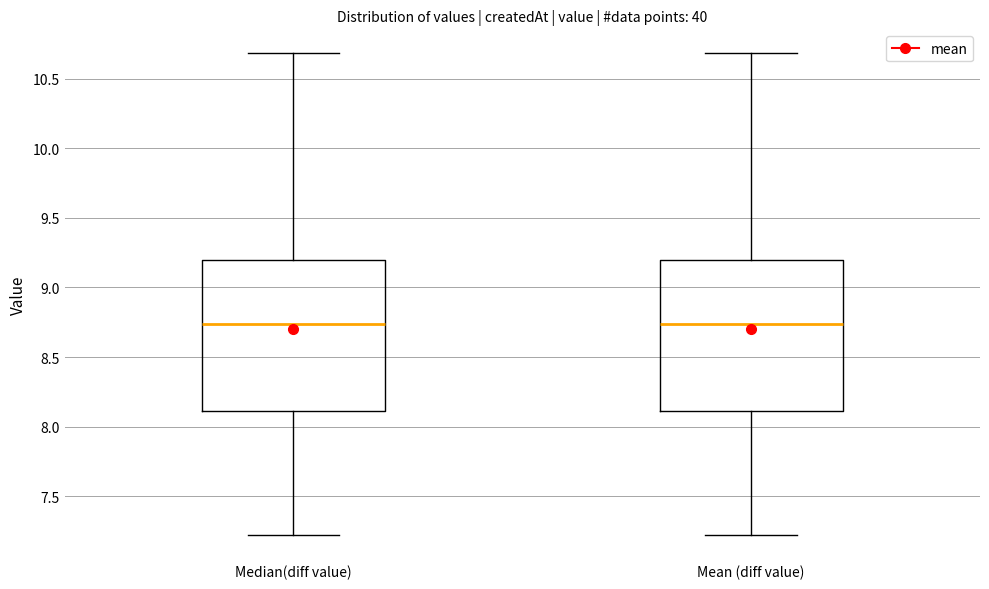

Where does the median line of the box for Mean (diff value) sit on the y-axis? The values are not printed on the chart, so give them approximately, as read against the axis.

8.75